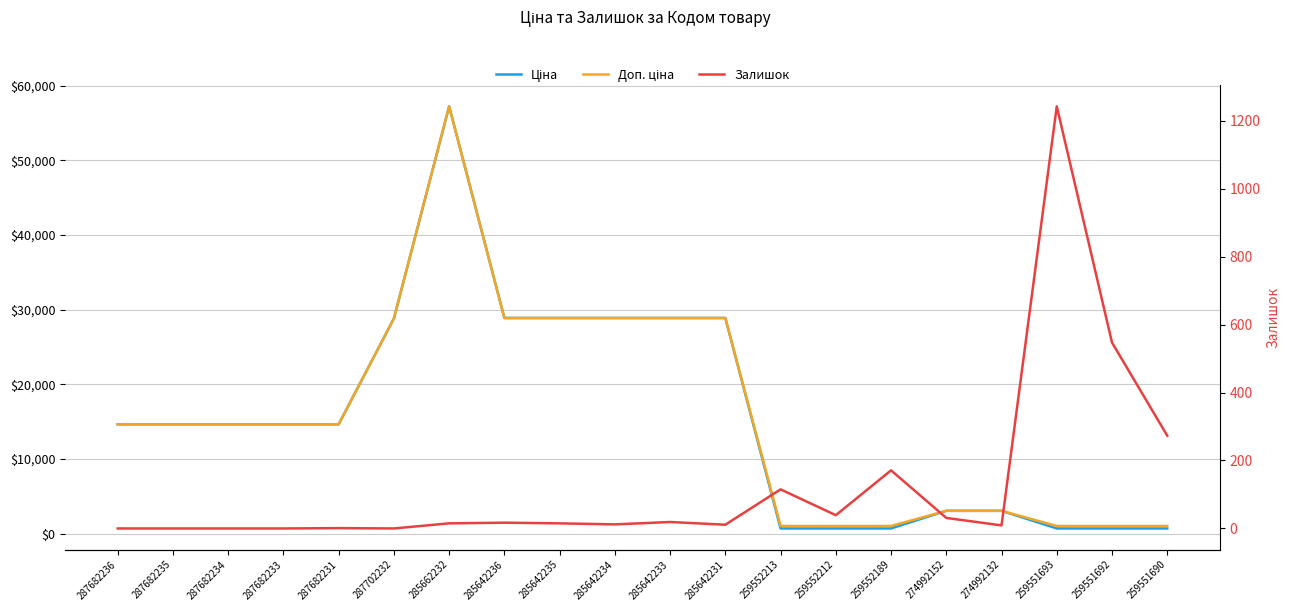

What is the label of the 12th point from the left?

285642231